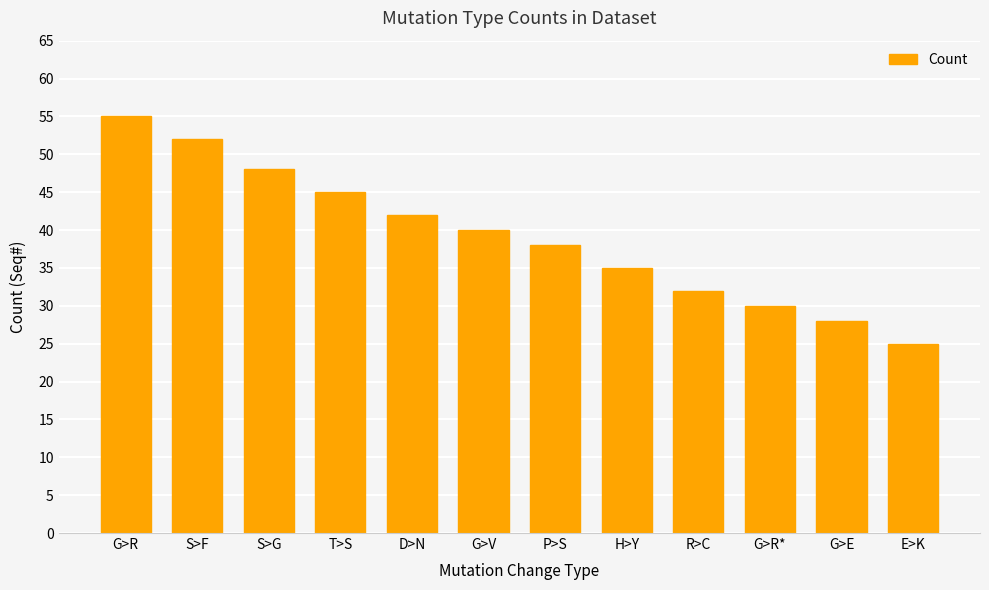

How many values are below 40?

6